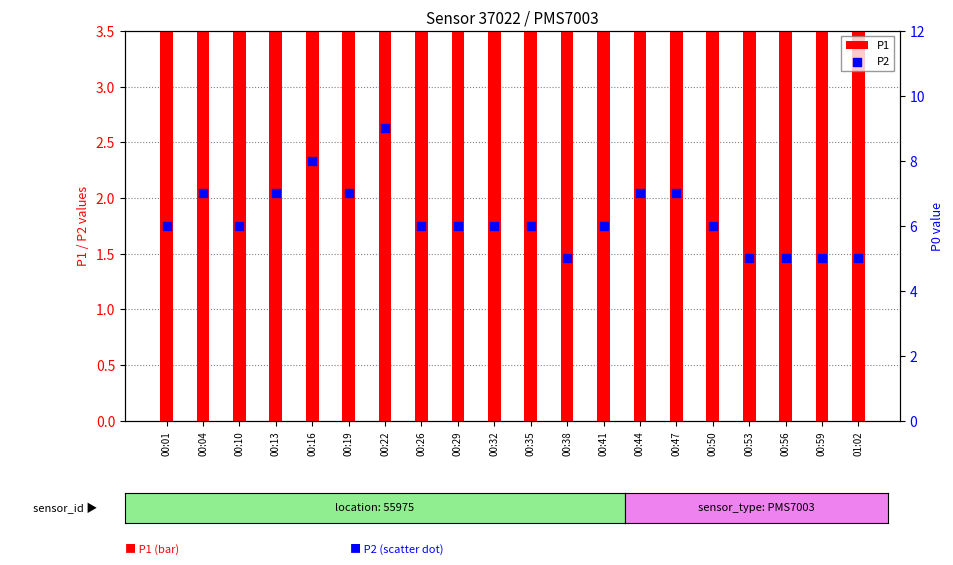

What is the total value across all series at 00:38?

12